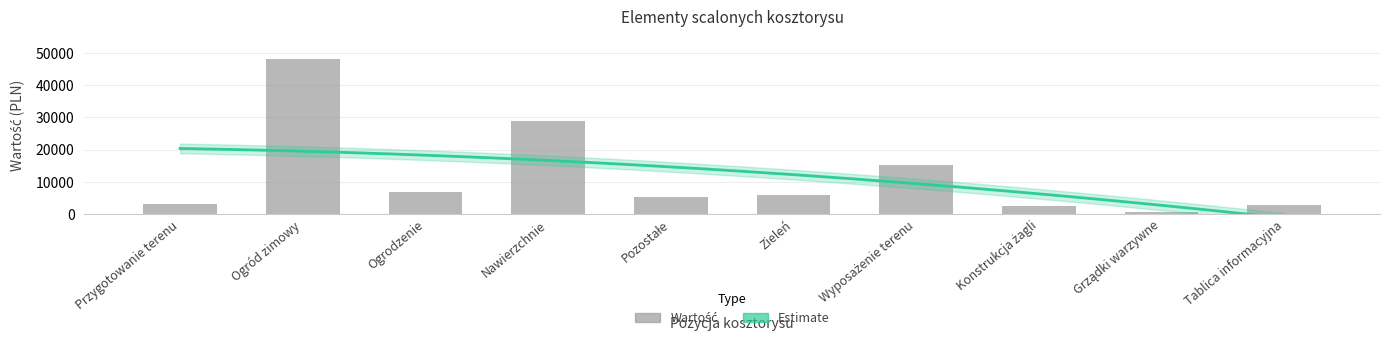

How many data points are less than 5953?

5